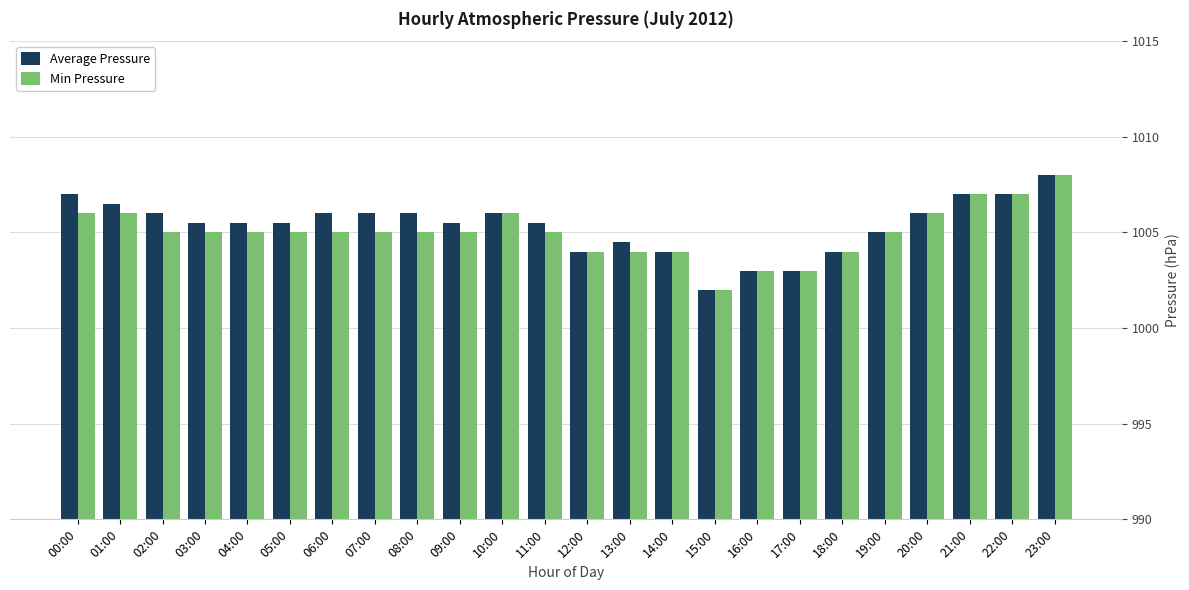

What are all the series names shown in the legend?

Average Pressure, Min Pressure